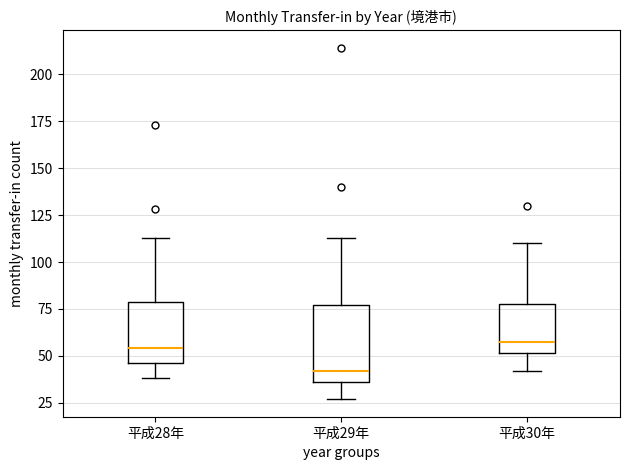

Reading left to right, transcribe this box plot: for each box, give where its median line is, the range the box spans, and where its two whiskers end, as read against the y-axis. The values are not printed on the chart, so give them approximately, as read against the axis.

平成28年: median 55, box 45 to 80, whiskers 40 to 115
平成29年: median 40, box 35 to 75, whiskers 25 to 115
平成30年: median 60, box 50 to 80, whiskers 40 to 110